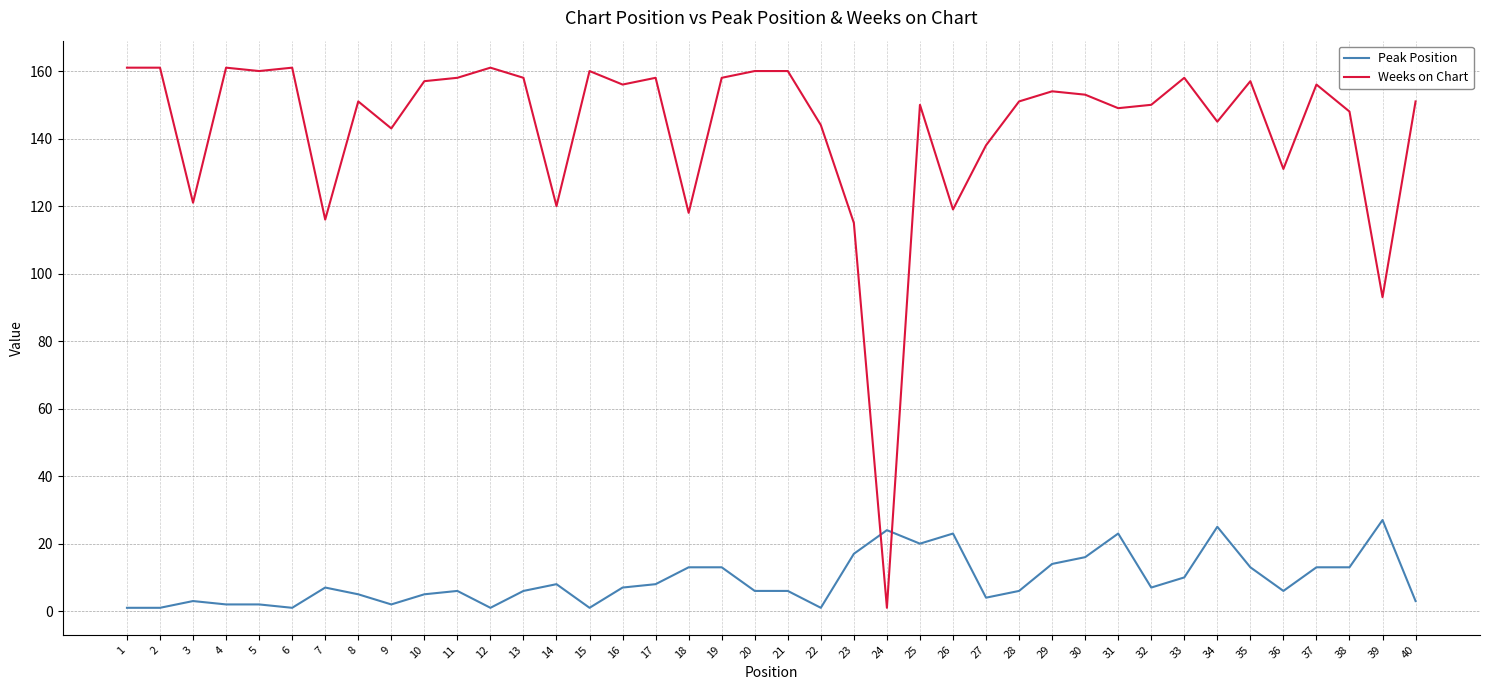

Reading right to left, what are all the values shown in this chart?

Peak Position: 40=3	39=27	38=13	37=13	36=6	35=13	34=25	33=10	32=7	31=23	30=16	29=14	28=6	27=4	26=23	25=20	24=24	23=17	22=1	21=6	20=6	19=13	18=13	17=8	16=7	15=1	14=8	13=6	12=1	11=6	10=5	9=2	8=5	7=7	6=1	5=2	4=2	3=3	2=1	1=1
Weeks on Chart: 40=151	39=93	38=148	37=156	36=131	35=157	34=145	33=158	32=150	31=149	30=153	29=154	28=151	27=138	26=119	25=150	24=1	23=115	22=144	21=160	20=160	19=158	18=118	17=158	16=156	15=160	14=120	13=158	12=161	11=158	10=157	9=143	8=151	7=116	6=161	5=160	4=161	3=121	2=161	1=161